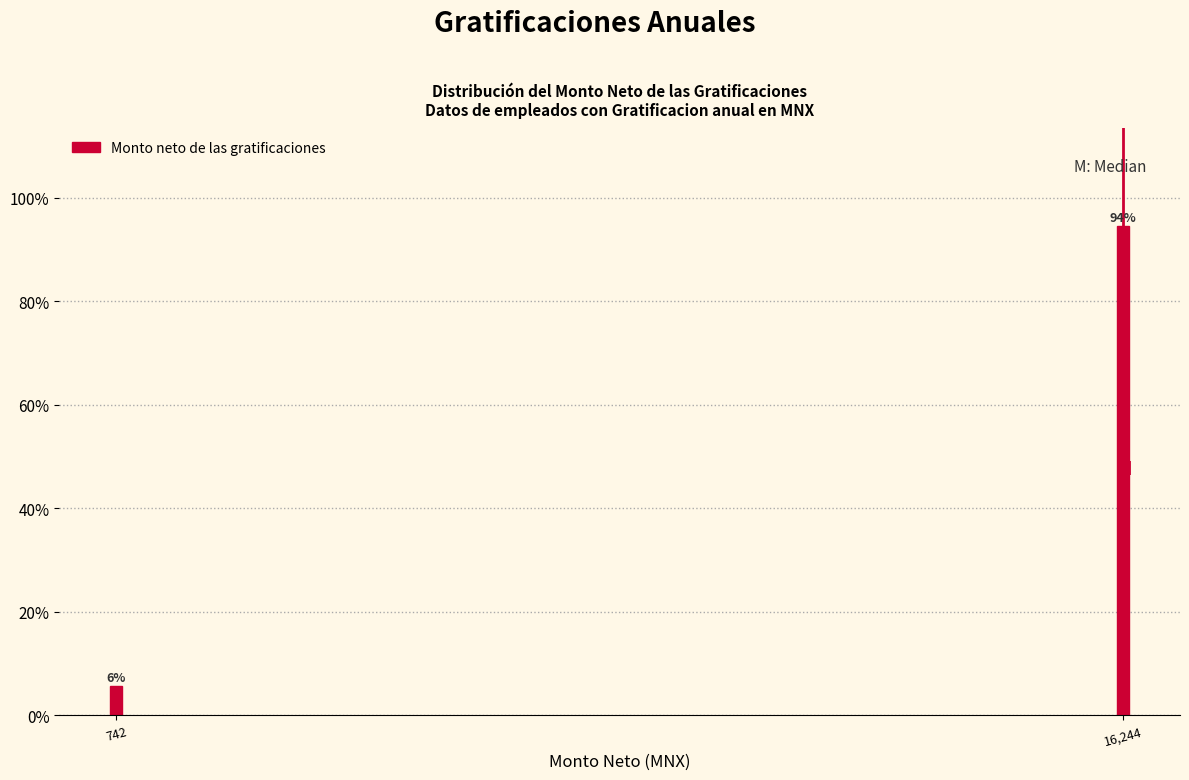

What is the maximum value shown in the chart?

94.4